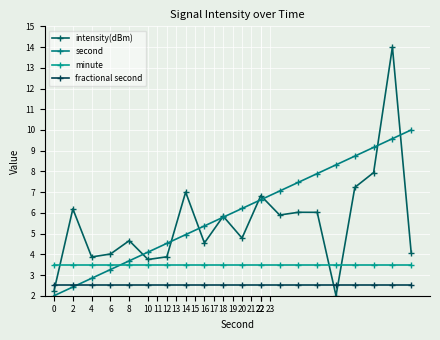

How many interior local peaks does the intensity(dBm) series have?

7